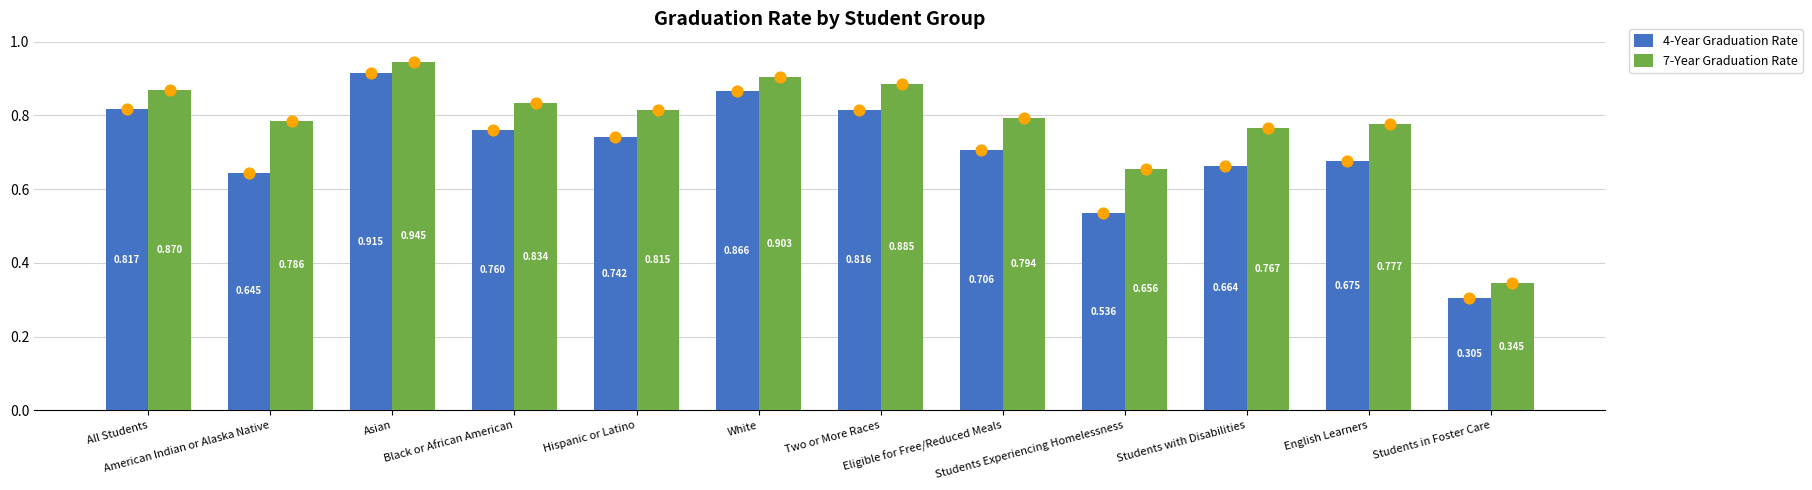

What are all the series names shown in the legend?

4-Year Graduation Rate, 7-Year Graduation Rate